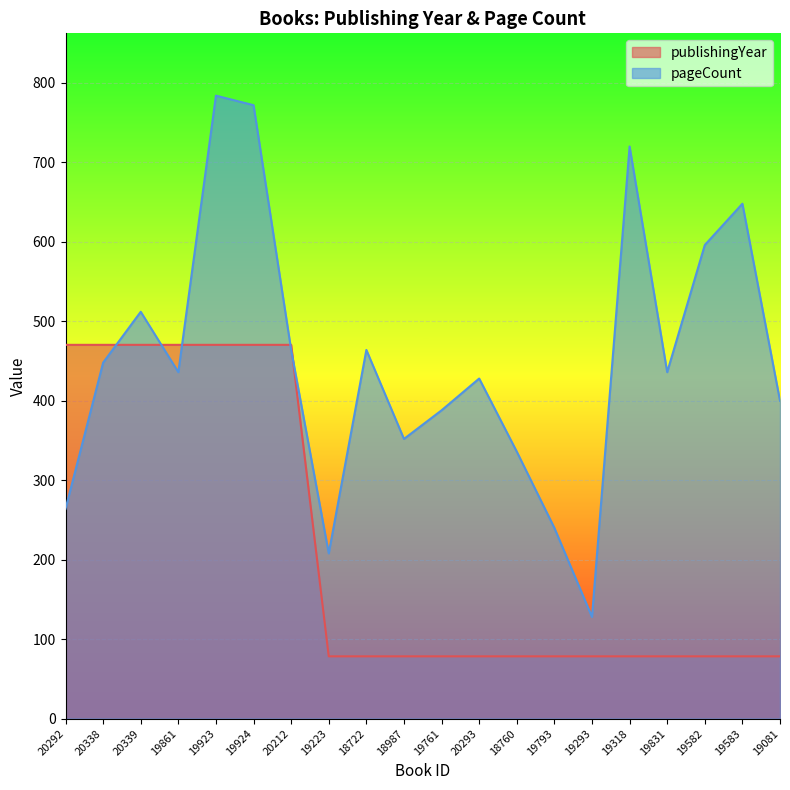

Between 19831 and 19081, which series saw the biggest shift?

pageCount